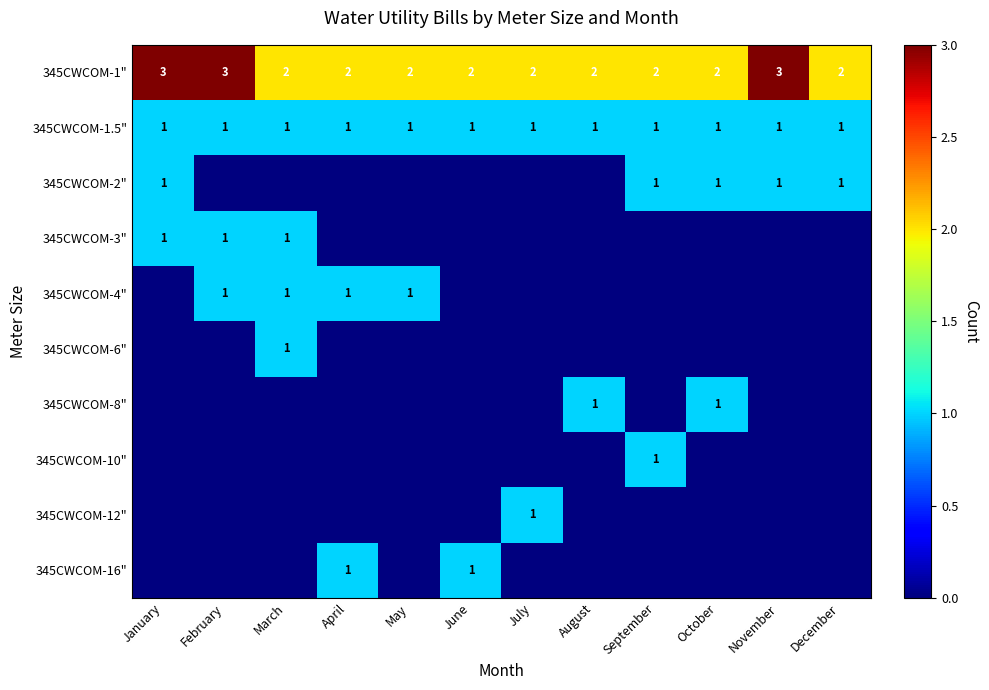

Which category has the lowest value across all series?

February